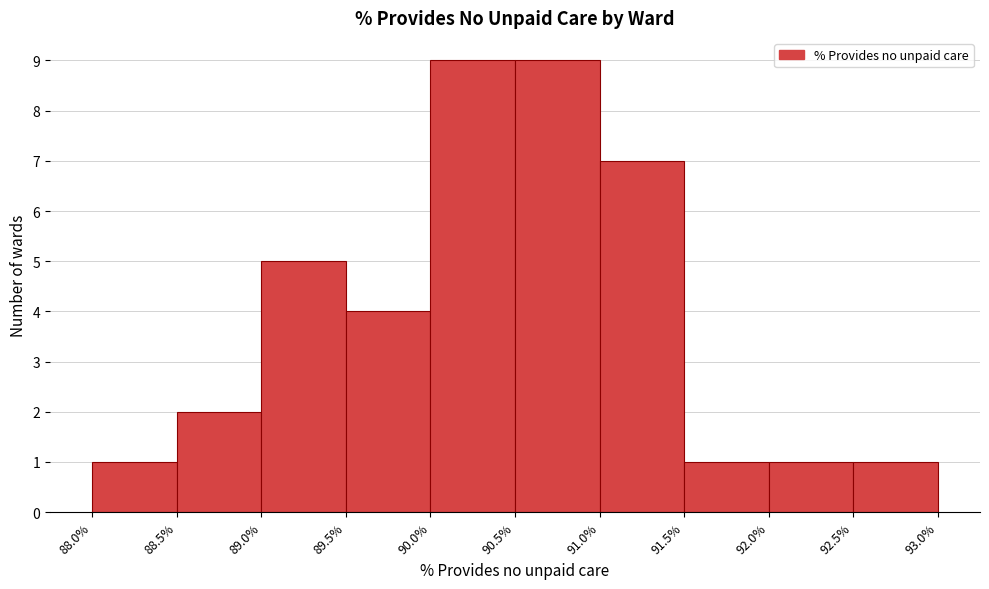

What is the height of the bar covering 91.5% to 92.0% on the x-axis? The values are not printed on the chart, so give them approximately, as read against the axis.

1